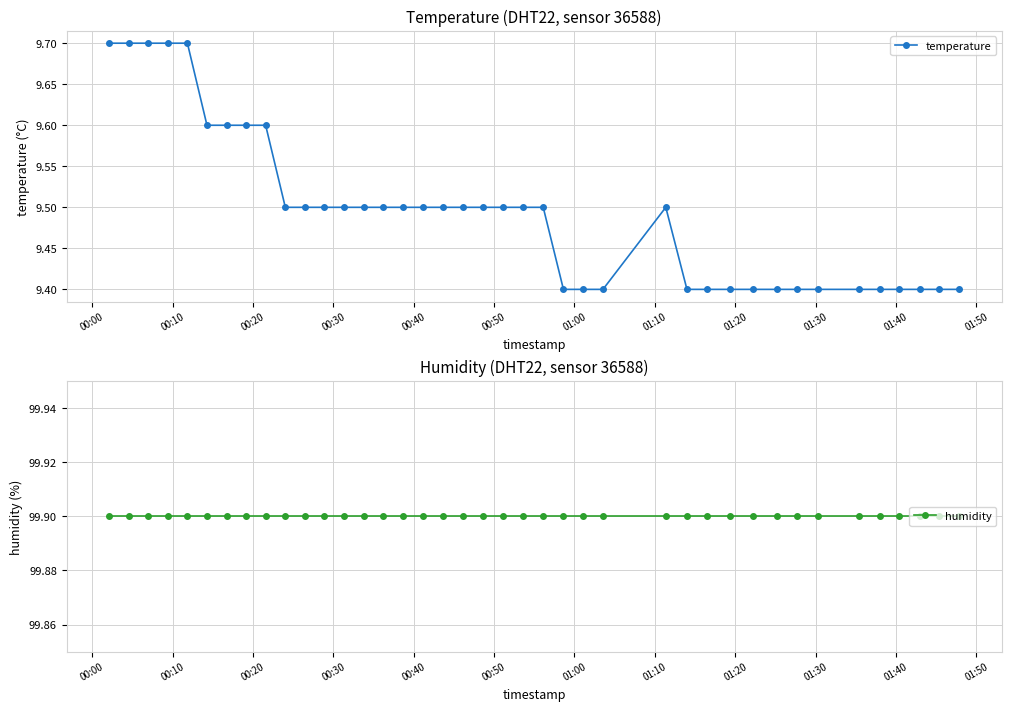

How many categories are shown in the chart?

40